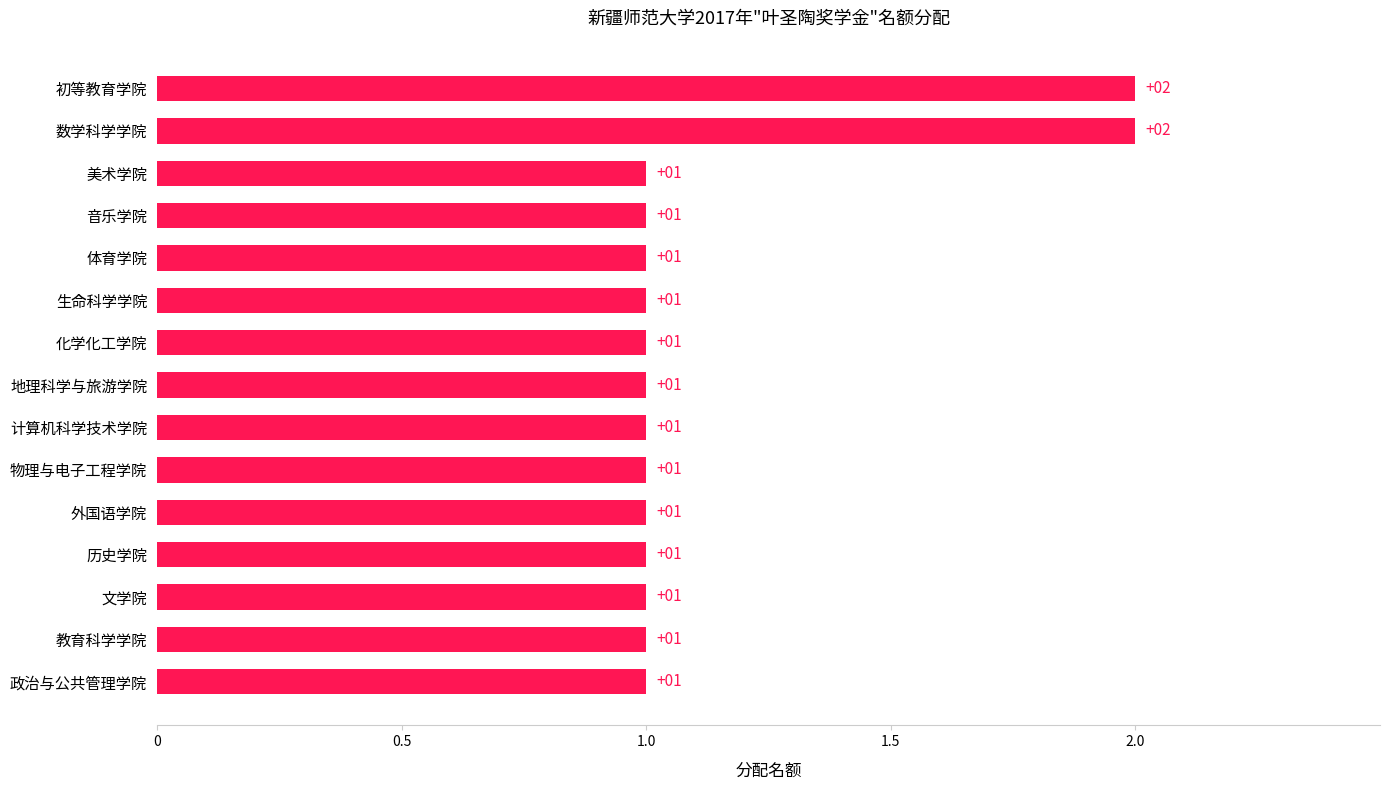

Count the values in the range 1 to 2.

15